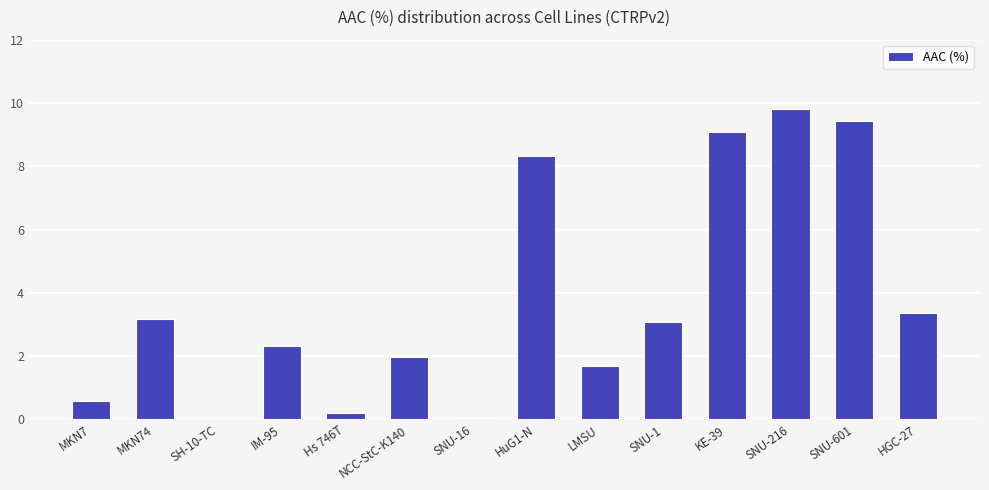

What is the sum of all values?

53.1